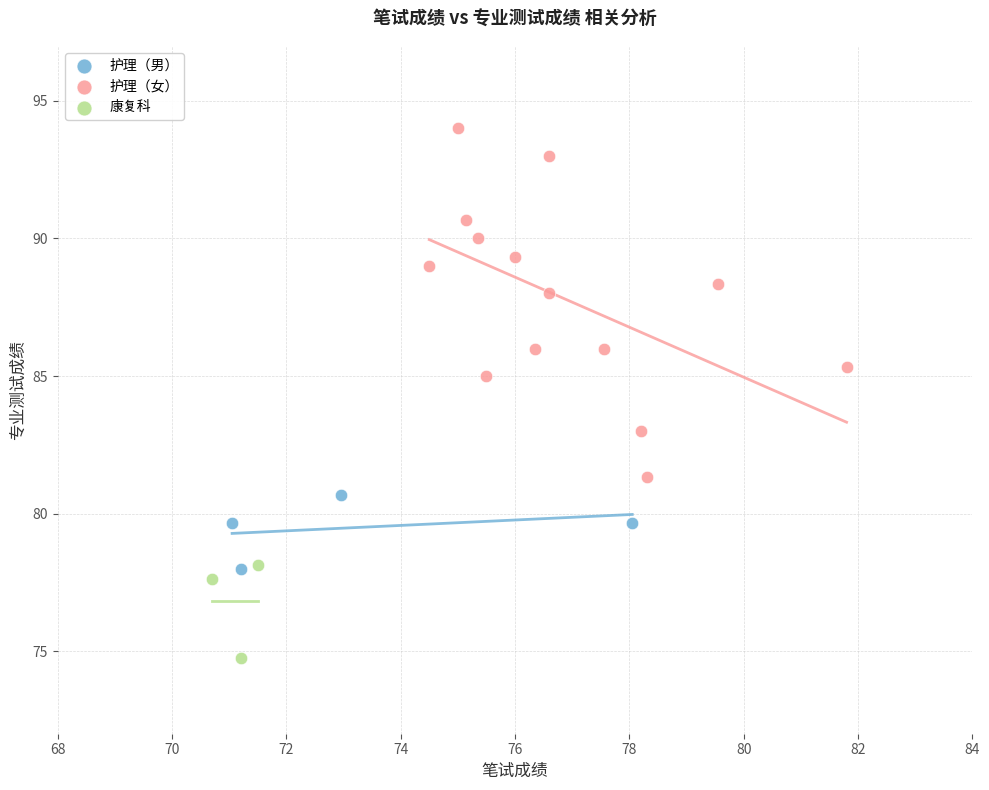

Which series contains the lowest Y value?

康复科